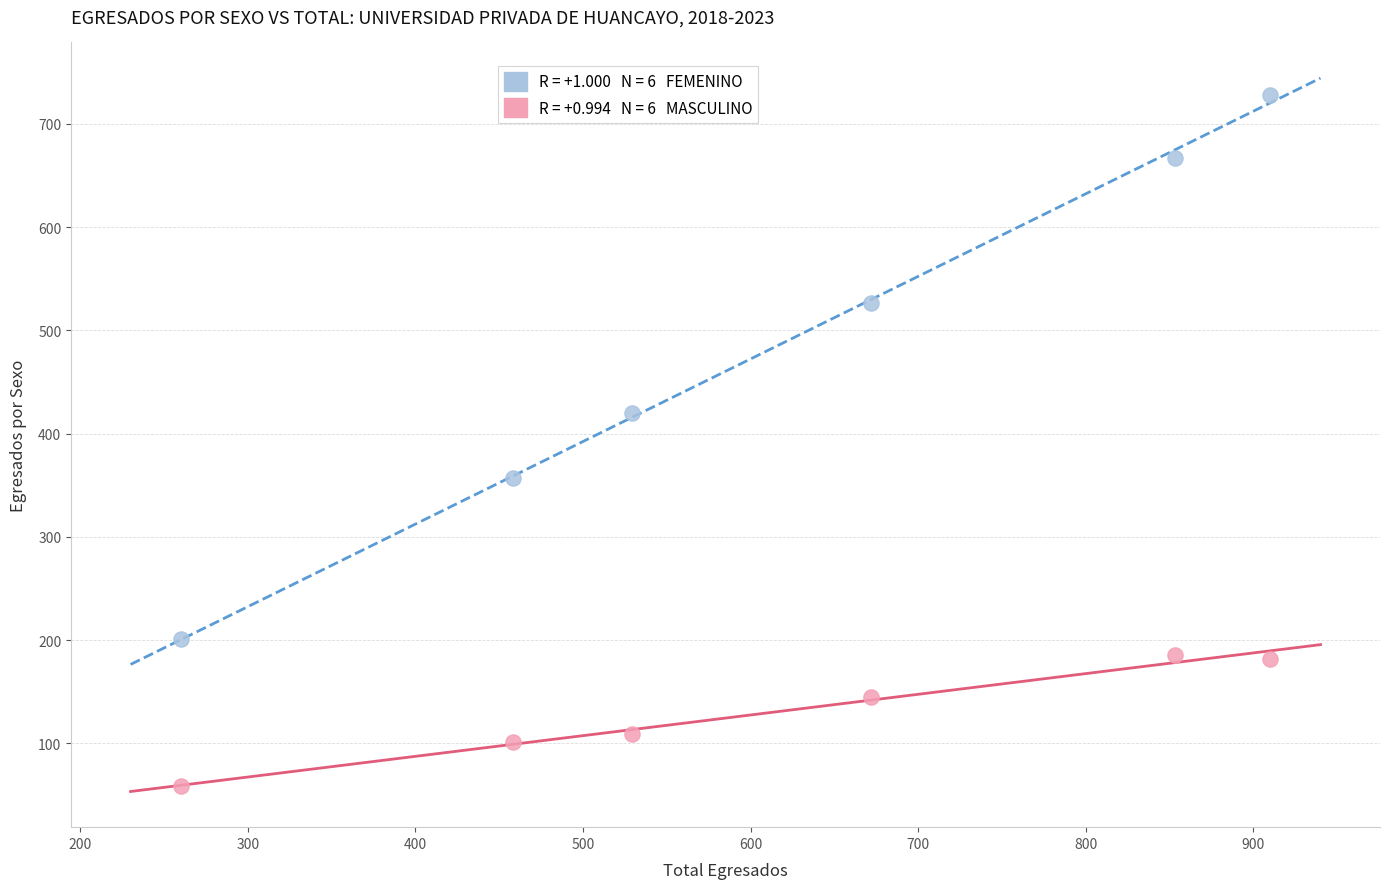

Across all data points, what is the range of X values (max minus min)?

650